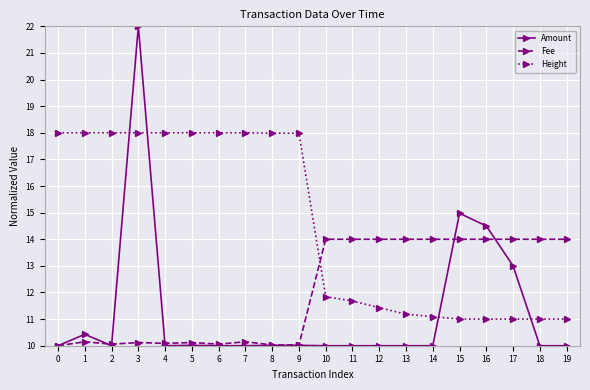

What is the smallest value displayed?

10.0